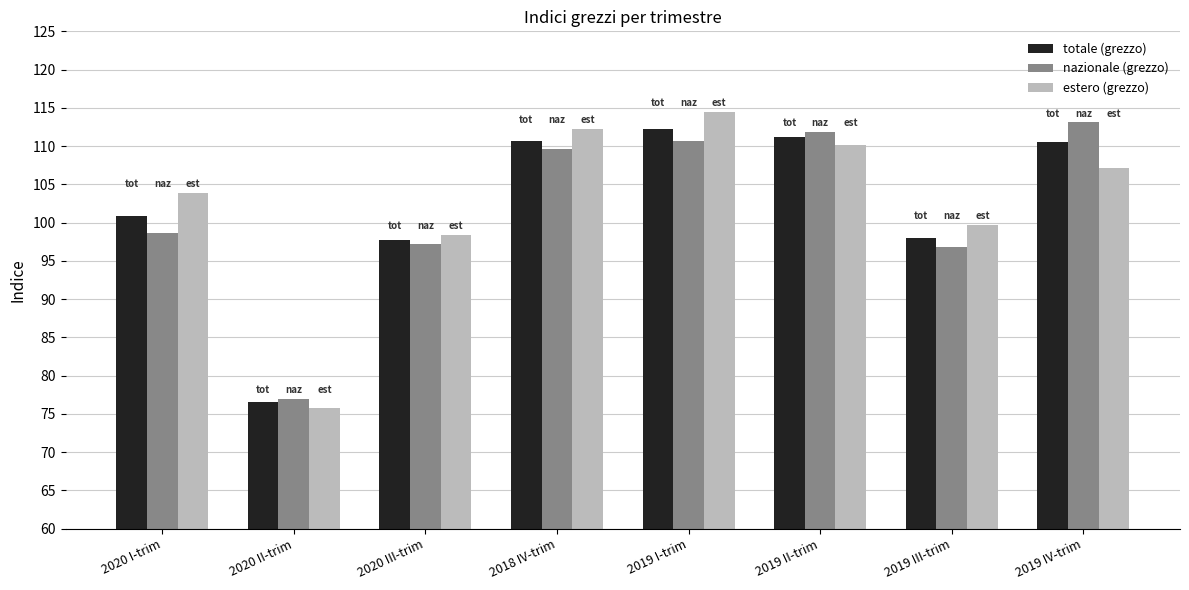

What position from the left is 2019 III-trim?

7